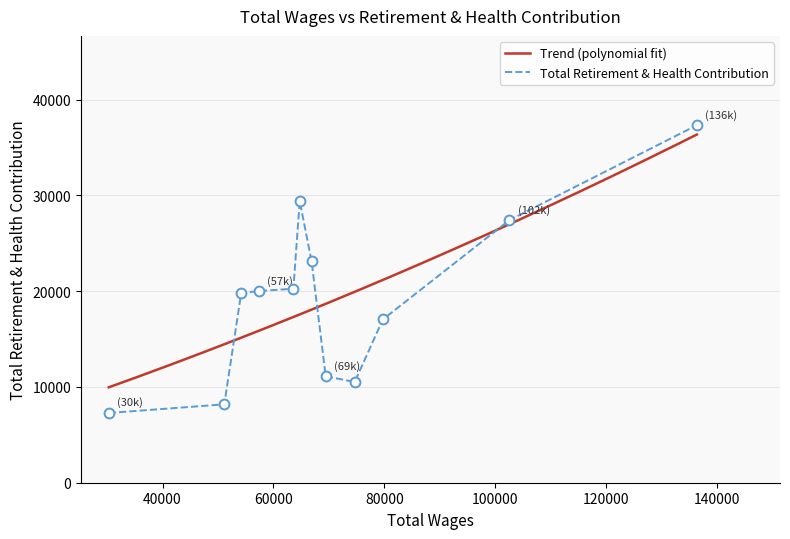

What is the change in value from 69424.0 to 30305.0?

-3836